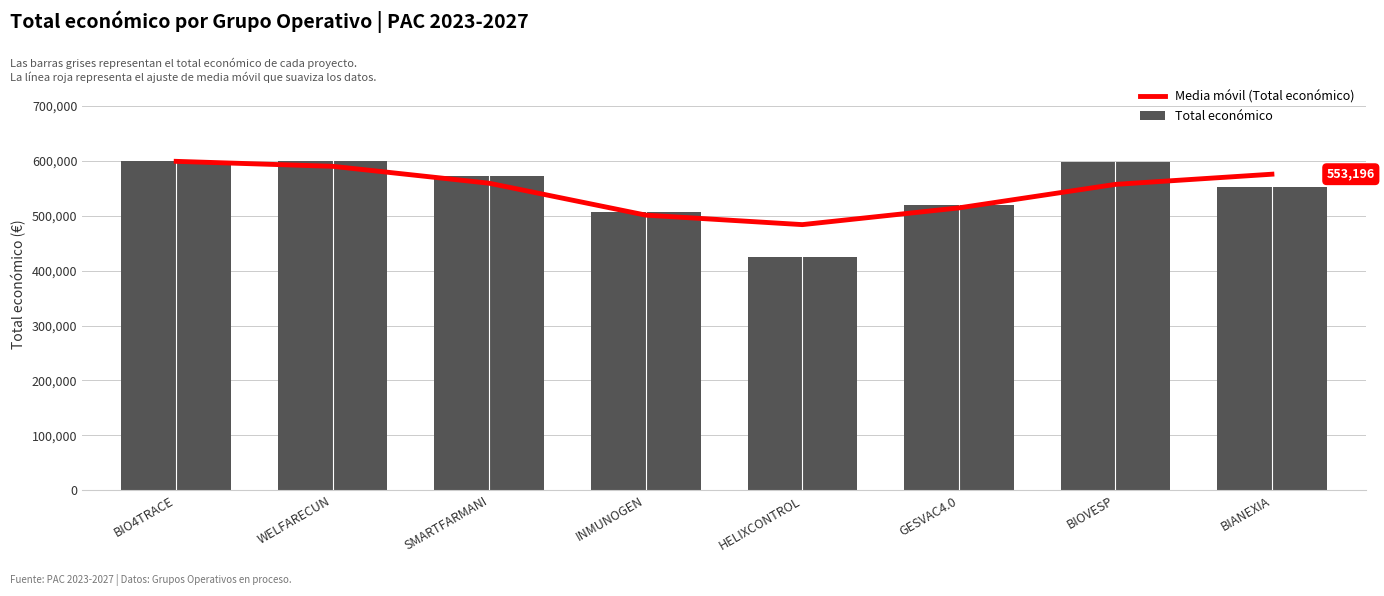

True or false: Total económico has a value of 599262.0 at BIO4TRACE.

True